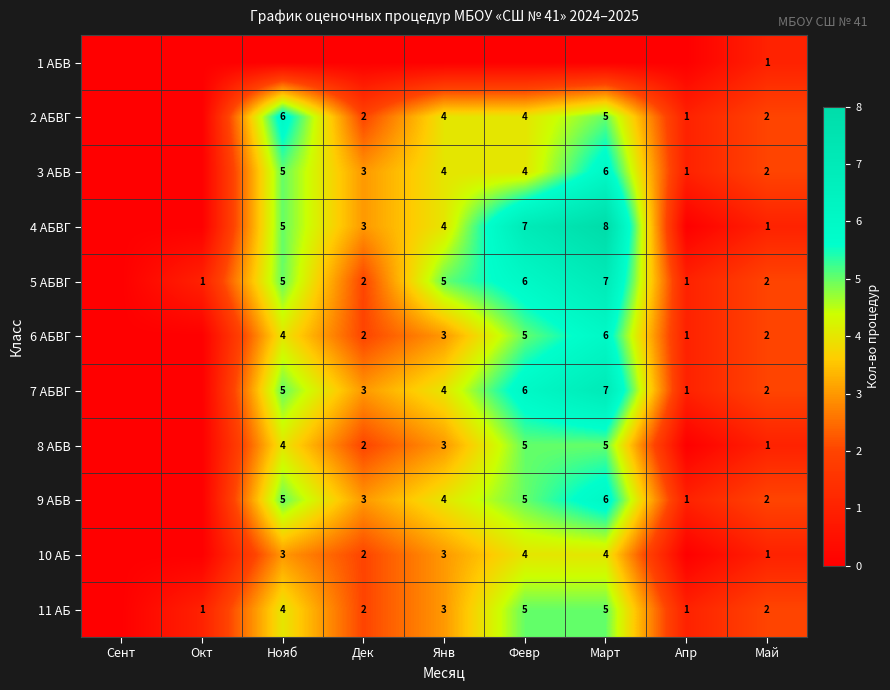

Which label corresponds to the smallest value in the chart?

Сент